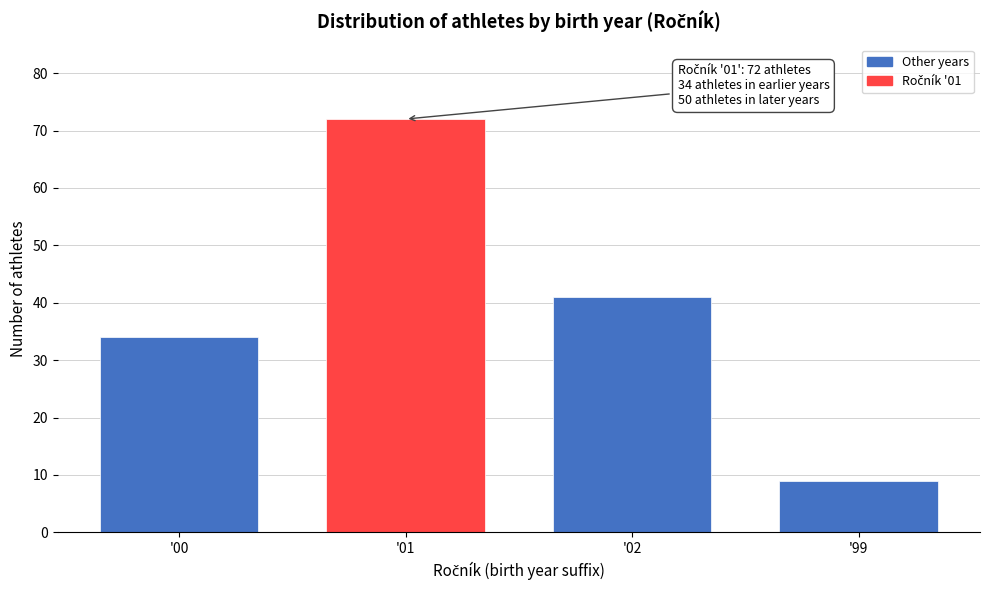

Reading left to right, transcribe all the data shown in this chart.

34	72	41	9